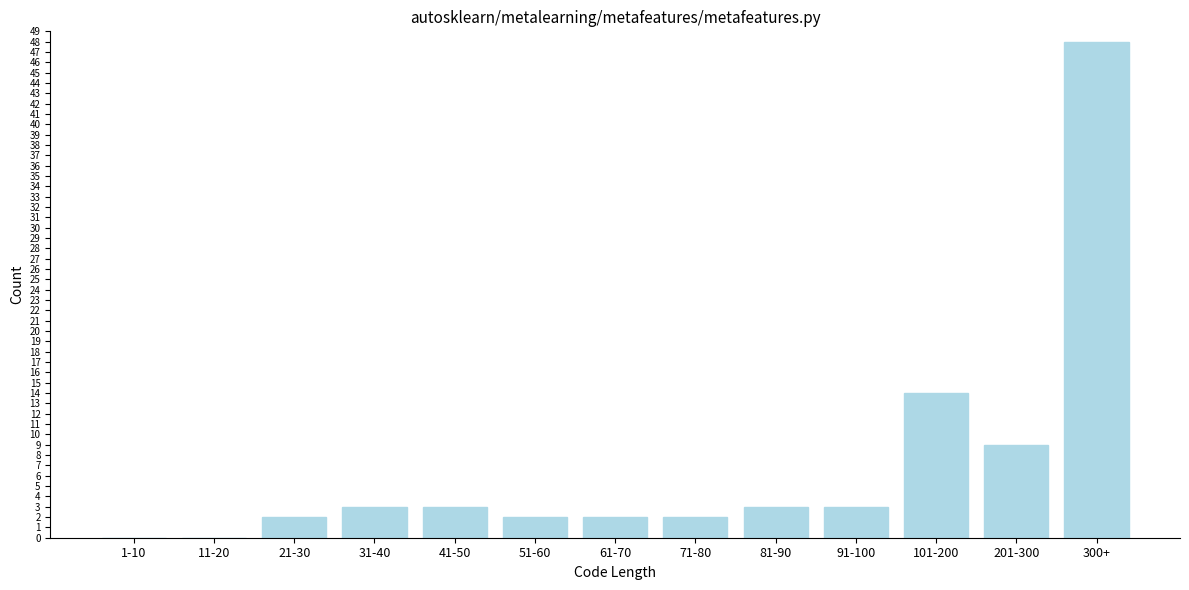

Reading left to right, what are all the values shown in this chart?

1-10=0	11-20=0	21-30=2	31-40=3	41-50=3	51-60=2	61-70=2	71-80=2	81-90=3	91-100=3	101-200=14	201-300=9	300+=48